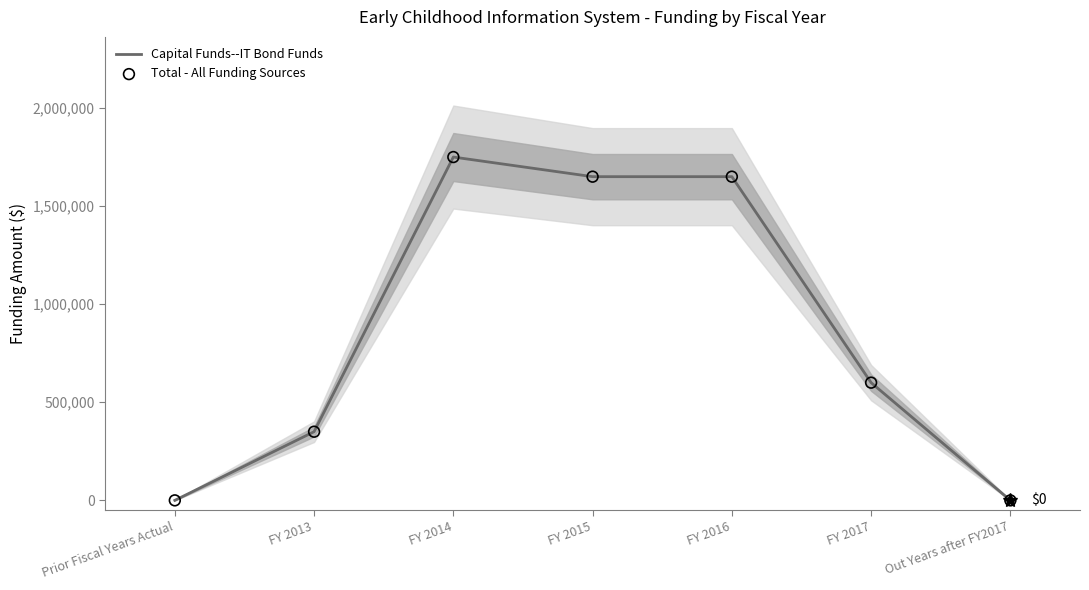

What are all the series names shown in the legend?

Capital Funds--IT Bond Funds, Total - All Funding Sources